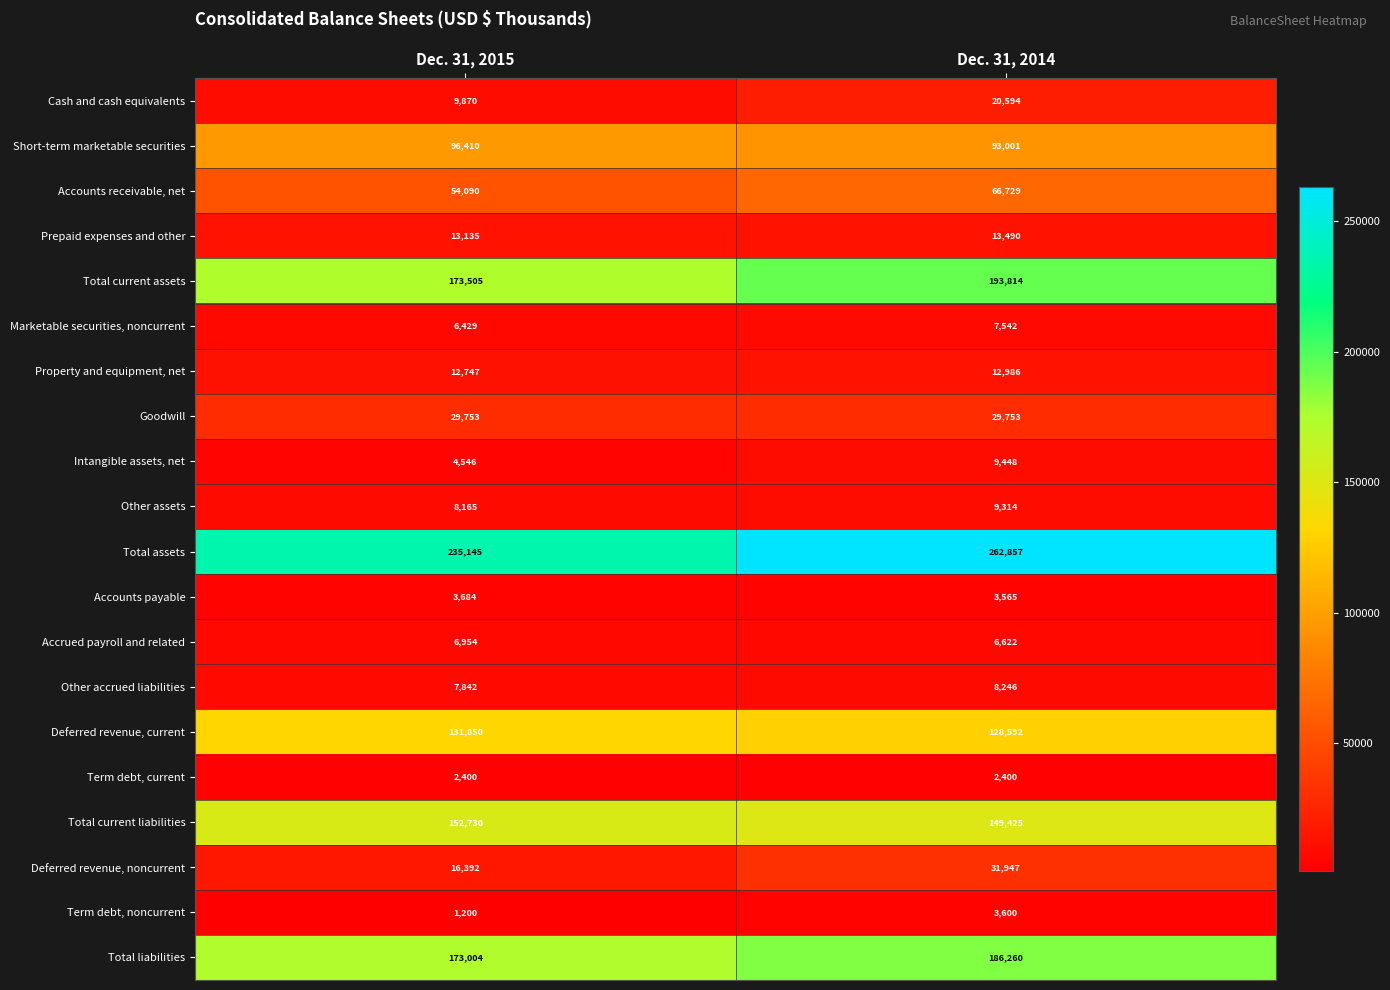

What is the sum of all Intangible assets, net values?

13994